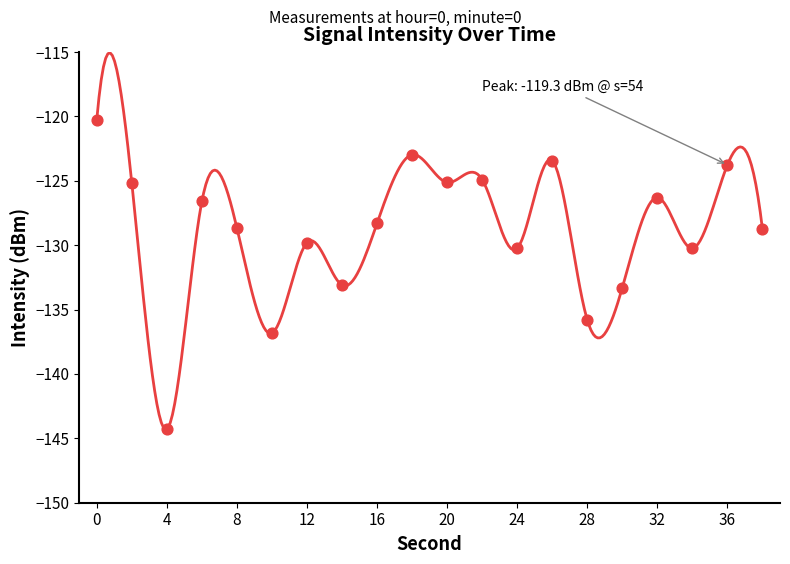

What is the range of Y values (max minus min)?

24.0